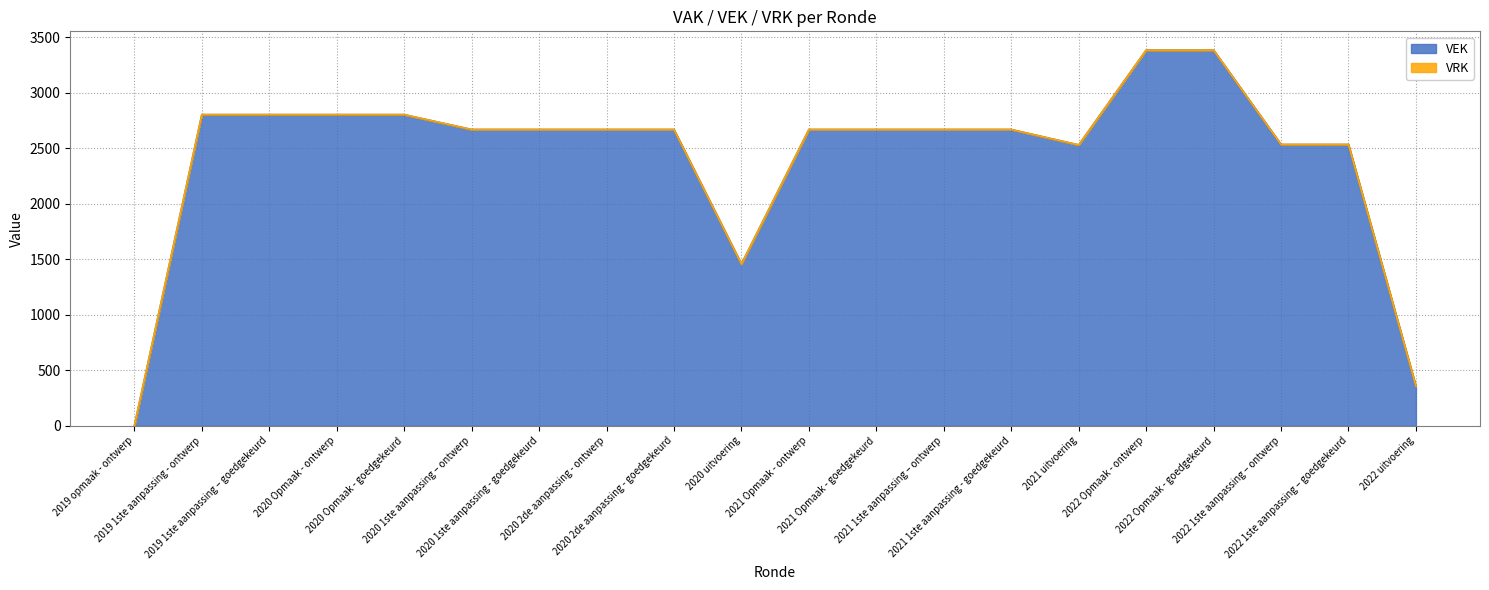

The chart shows a value of 801 at 2020 uitvoering. True or false?

False